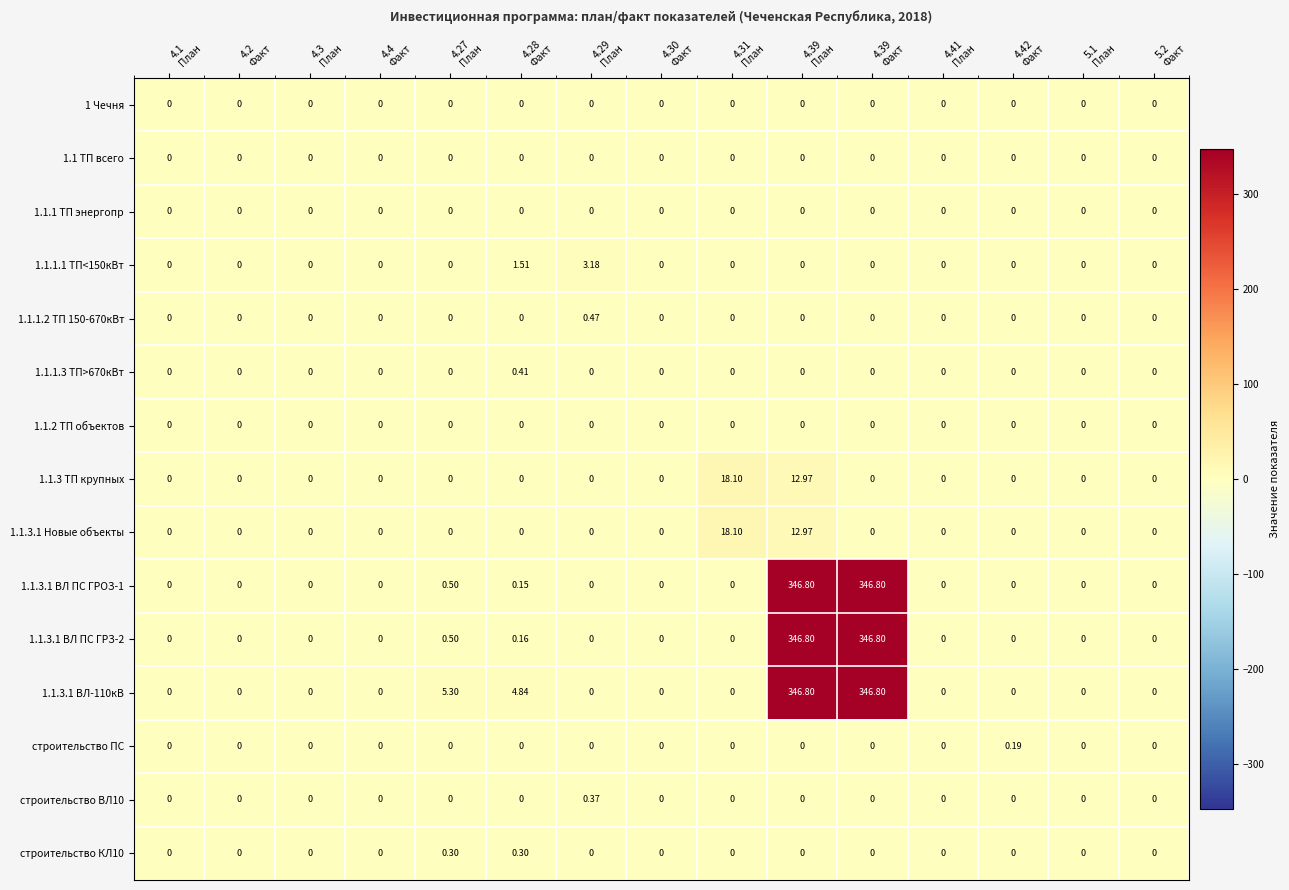

How many data points does each series have?

15